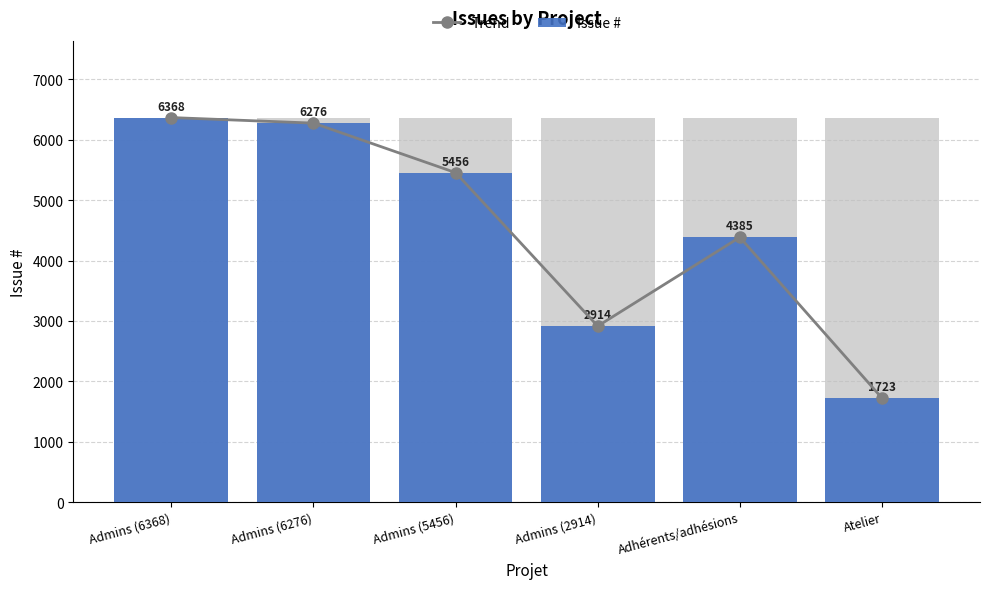

Reading left to right, what are all the values shown in this chart?

Trend: Admins (6368)=6368	Admins (6276)=6276	Admins (5456)=5456	Admins (2914)=2914	Adhérents/adhésions=4385	Atelier=1723
Issue #: Admins (6368)=6368	Admins (6276)=6276	Admins (5456)=5456	Admins (2914)=2914	Adhérents/adhésions=4385	Atelier=1723